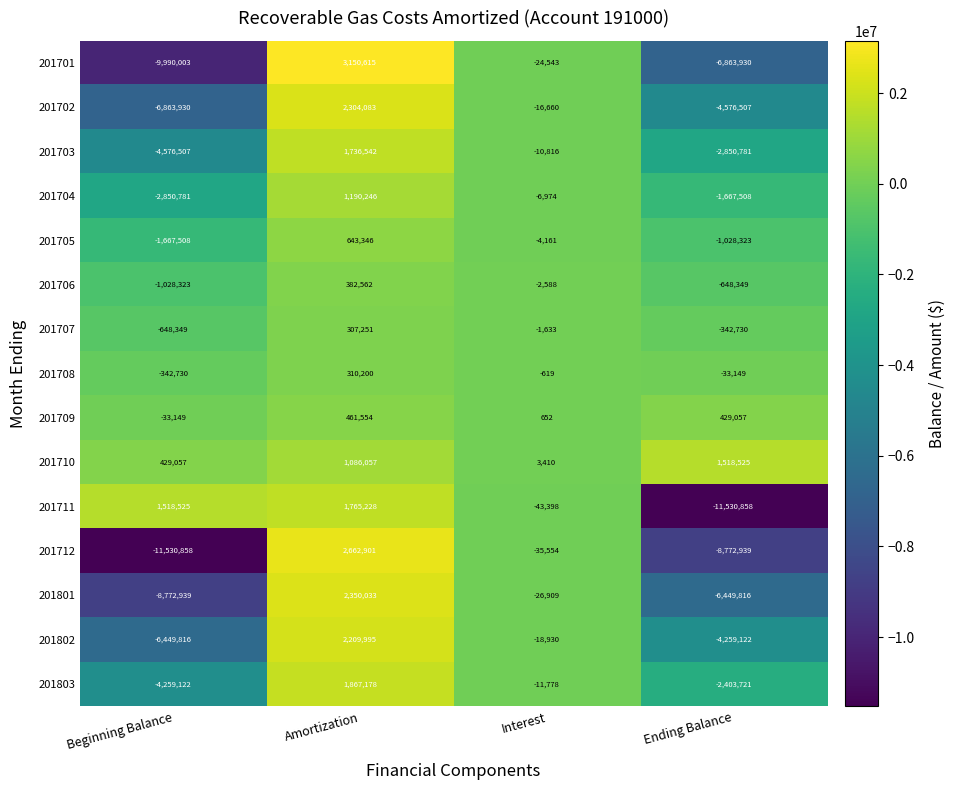

What is the difference between the maximum and second lowest values in the 201712 series?

11435840